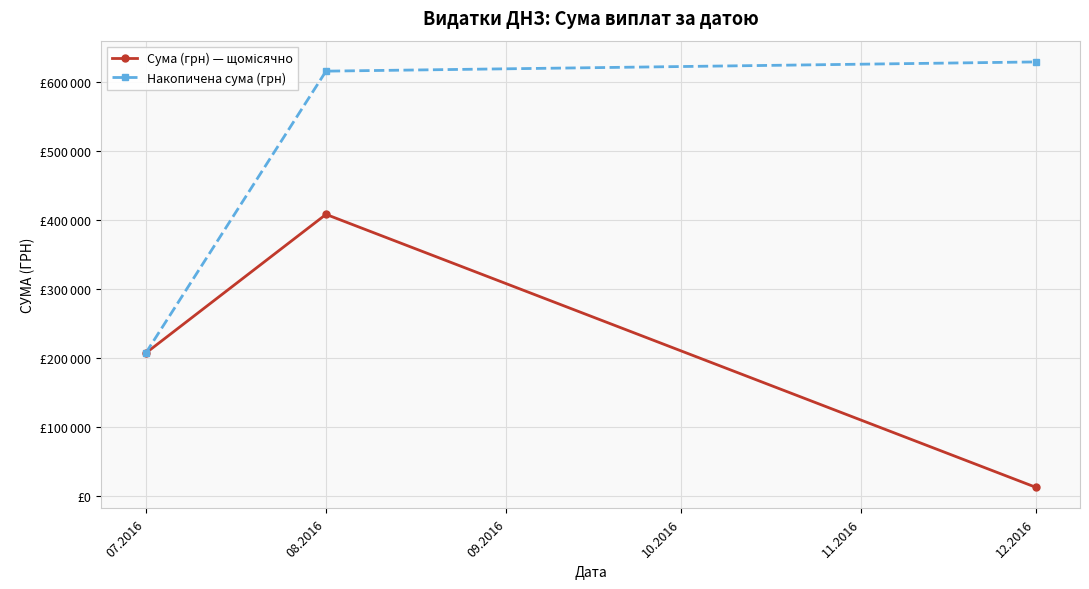

What position from the left is 07.2016?

1